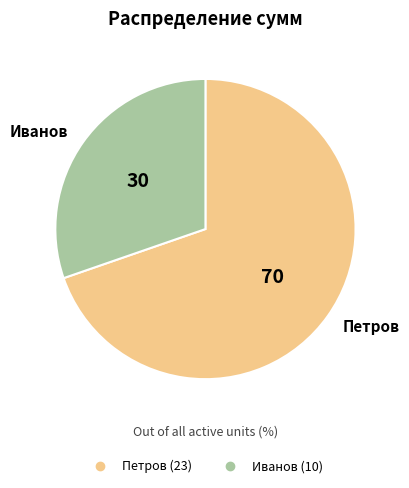

Which category accounts for the majority?

Петров